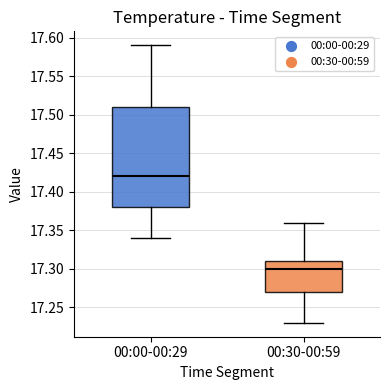

Reading left to right, read every box against the y-axis: the position of its median line, the range the box covers, and the ends of its whiskers. The values are not printed on the chart, so give them approximately, as read against the axis.

00:00-00:29: median 17.42, box 17.38 to 17.51, whiskers 17.34 to 17.59
00:30-00:59: median 17.30, box 17.27 to 17.31, whiskers 17.23 to 17.36